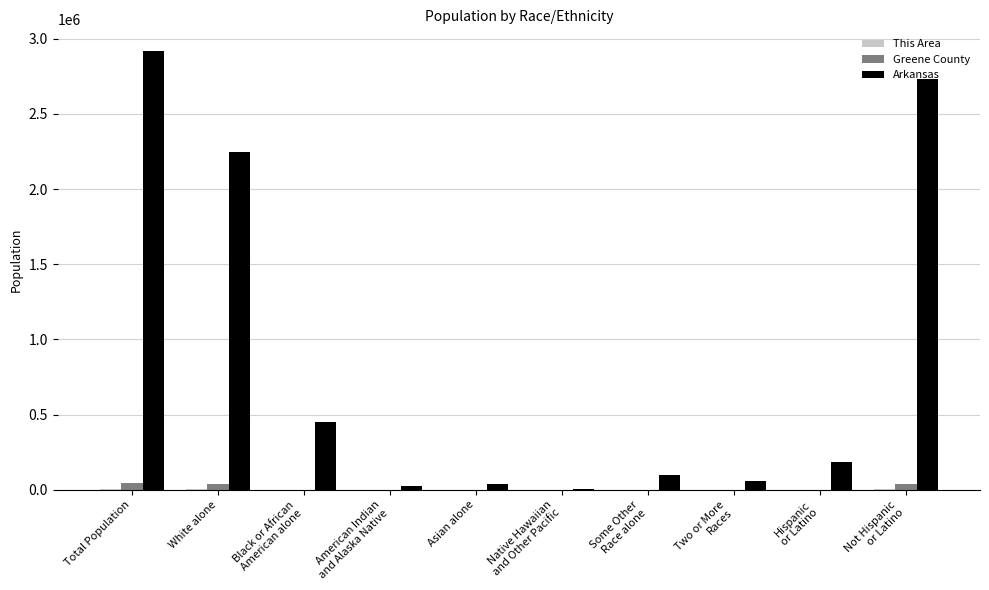

What is the sum of all Greene County values?

126270